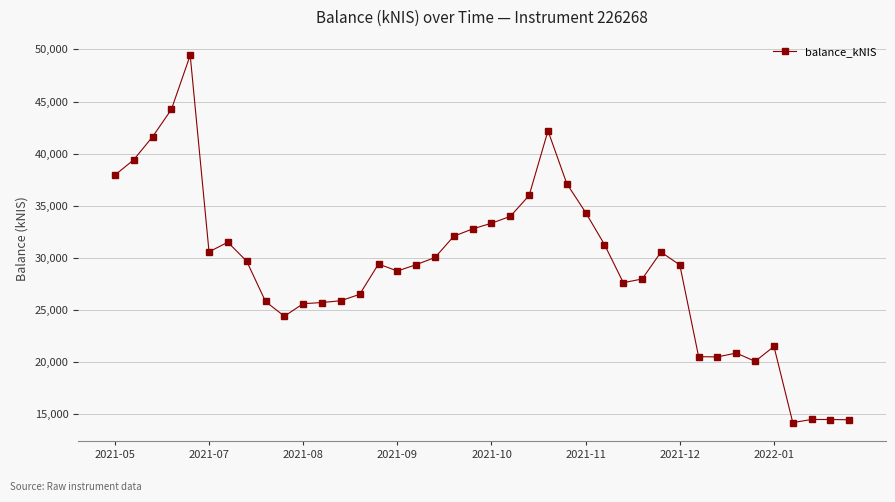

What is the minimum value shown in the chart?

14163.9